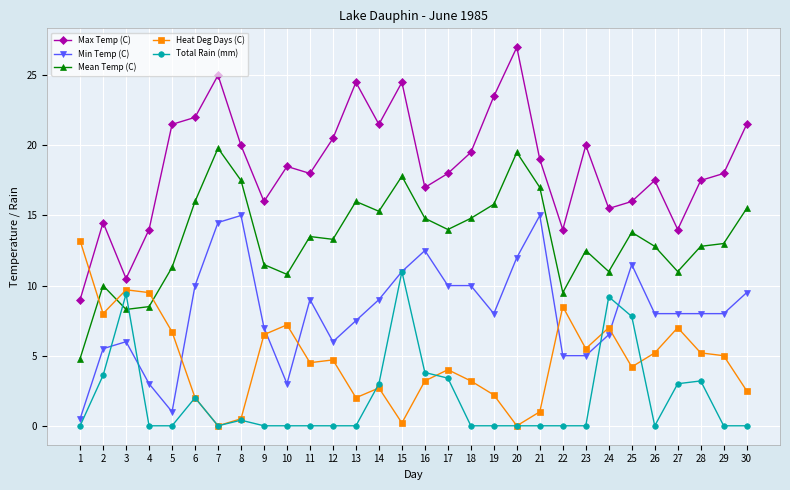

True or false: Mean Temp (C) has a value of 6.0 at 24.

False